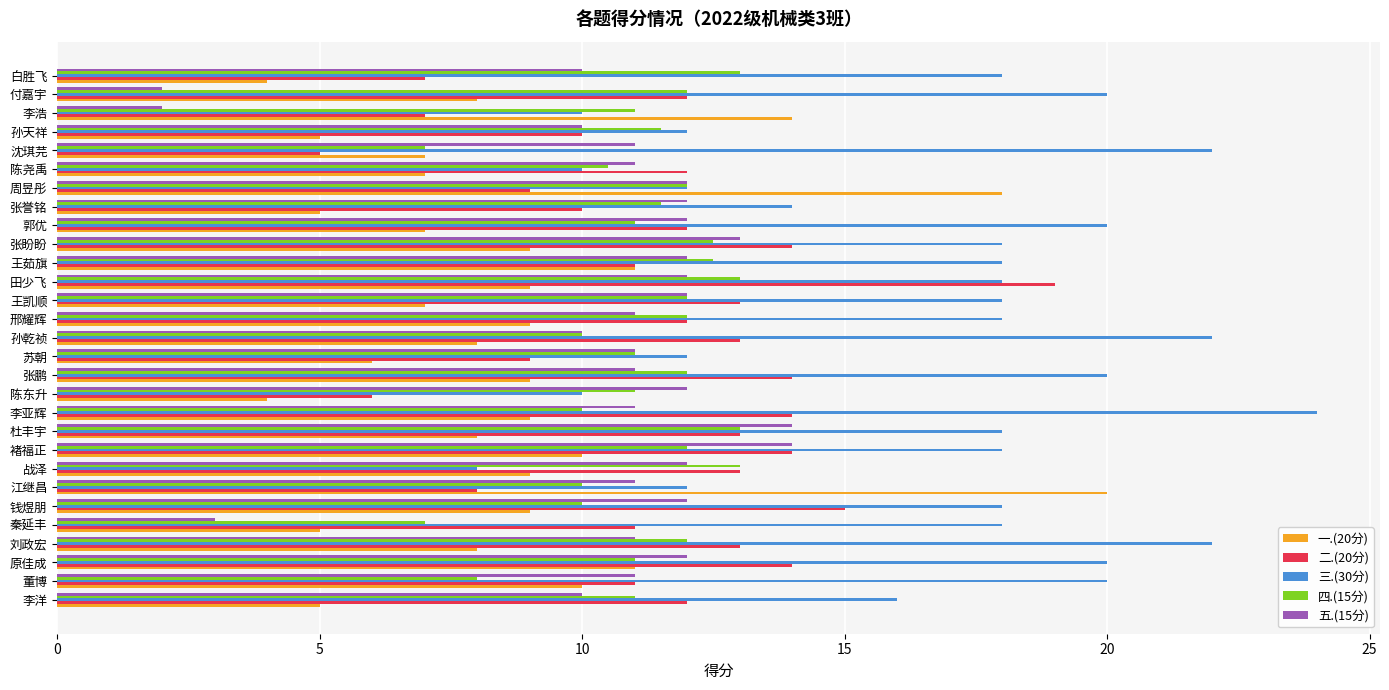

What is the minimum value for 一.(20分)?

4.0